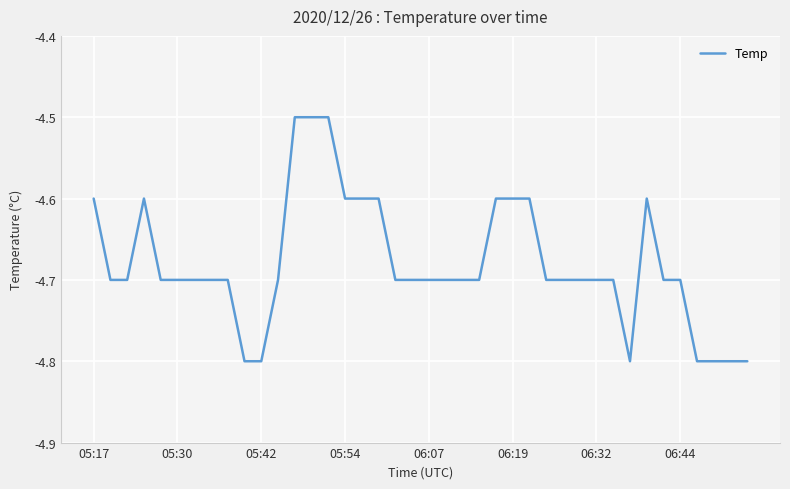

What is the minimum value shown in the chart?

-4.8